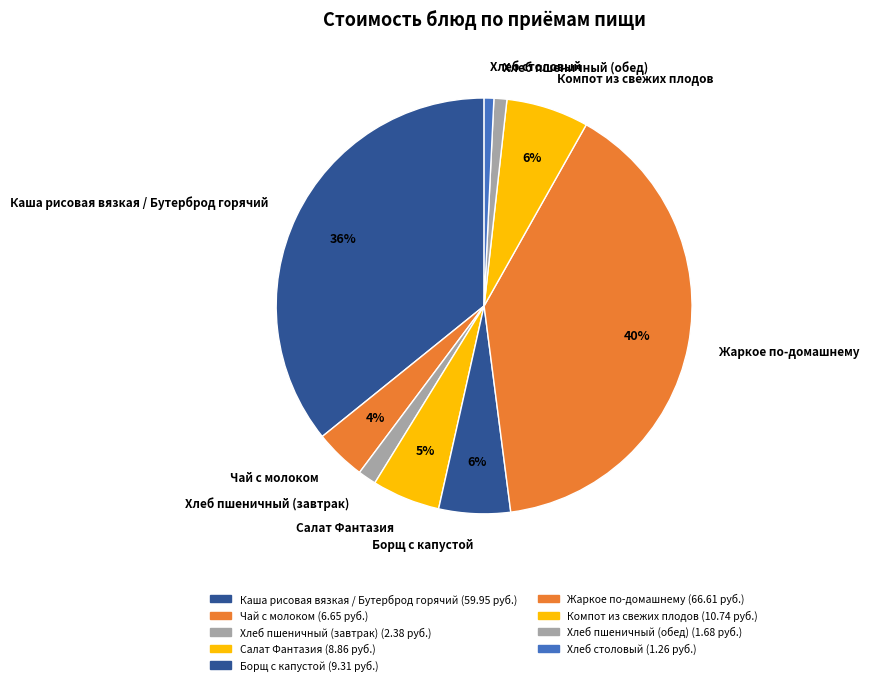

Which slice is the largest?

Жаркое по-домашнему